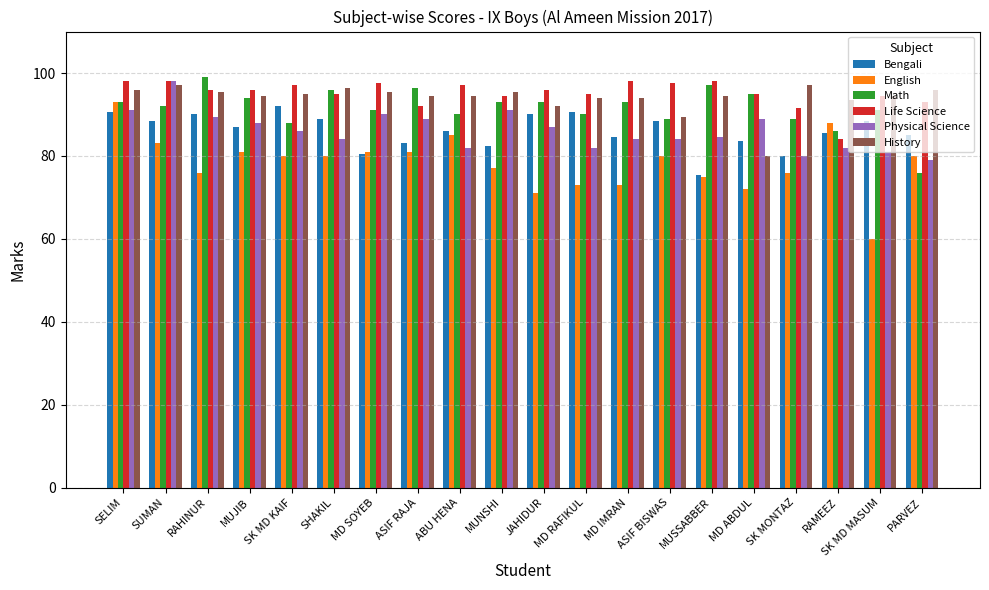

What is the sum of all Life Science values?

1903.5